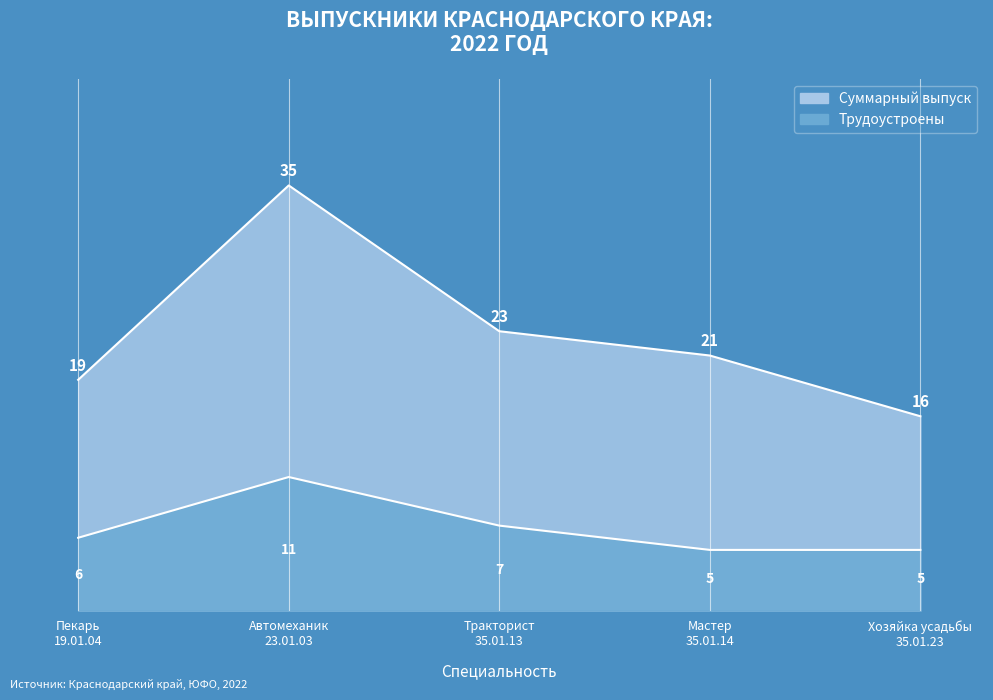

What is the difference between the highest and lowest values at Автомеханик
23.01.03?

24